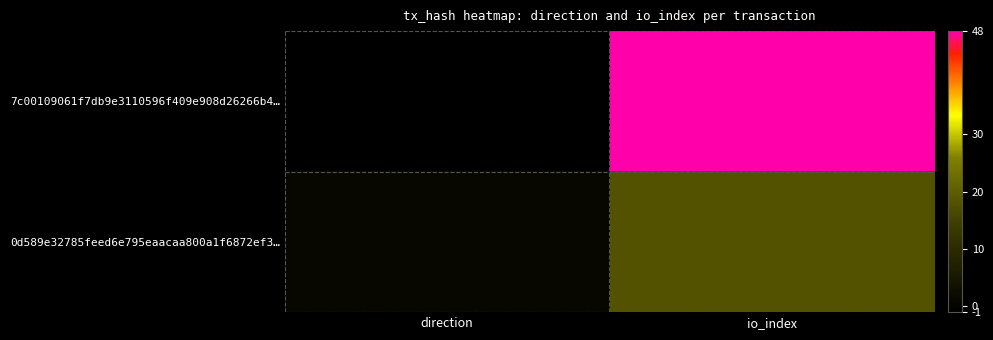

At how many categories does at least one series exceed 1?

1